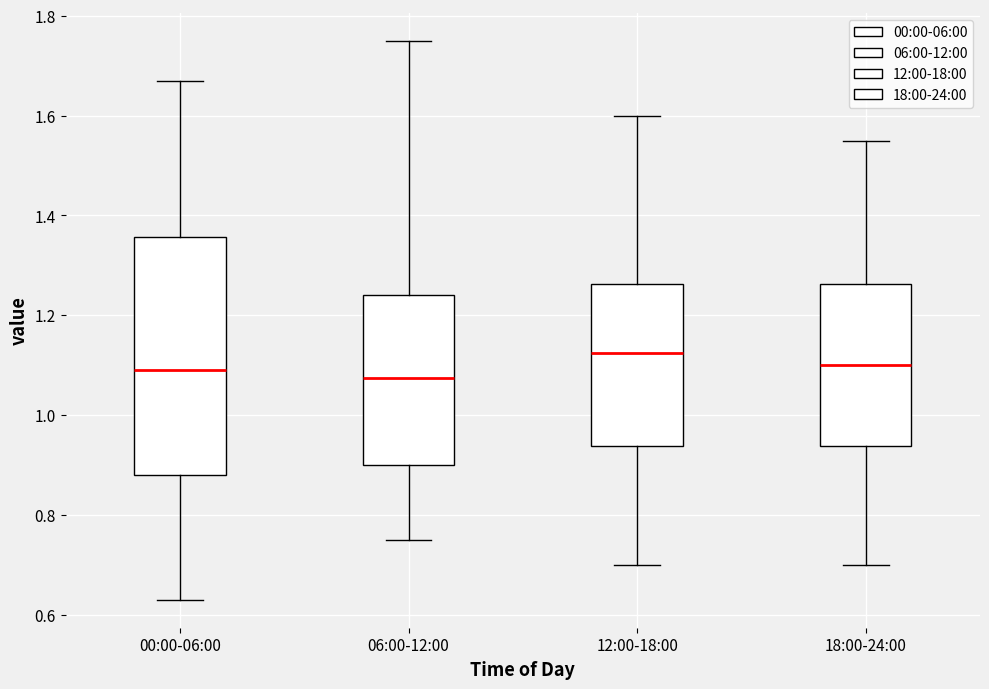

Reading left to right, read every box against the y-axis: the position of its median line, the range the box covers, and the ends of its whiskers. The values are not printed on the chart, so give them approximately, as read against the axis.

00:00-06:00: median 1.10, box 0.88 to 1.36, whiskers 0.64 to 1.68
06:00-12:00: median 1.08, box 0.90 to 1.24, whiskers 0.76 to 1.76
12:00-18:00: median 1.12, box 0.94 to 1.26, whiskers 0.70 to 1.60
18:00-24:00: median 1.10, box 0.94 to 1.26, whiskers 0.70 to 1.56